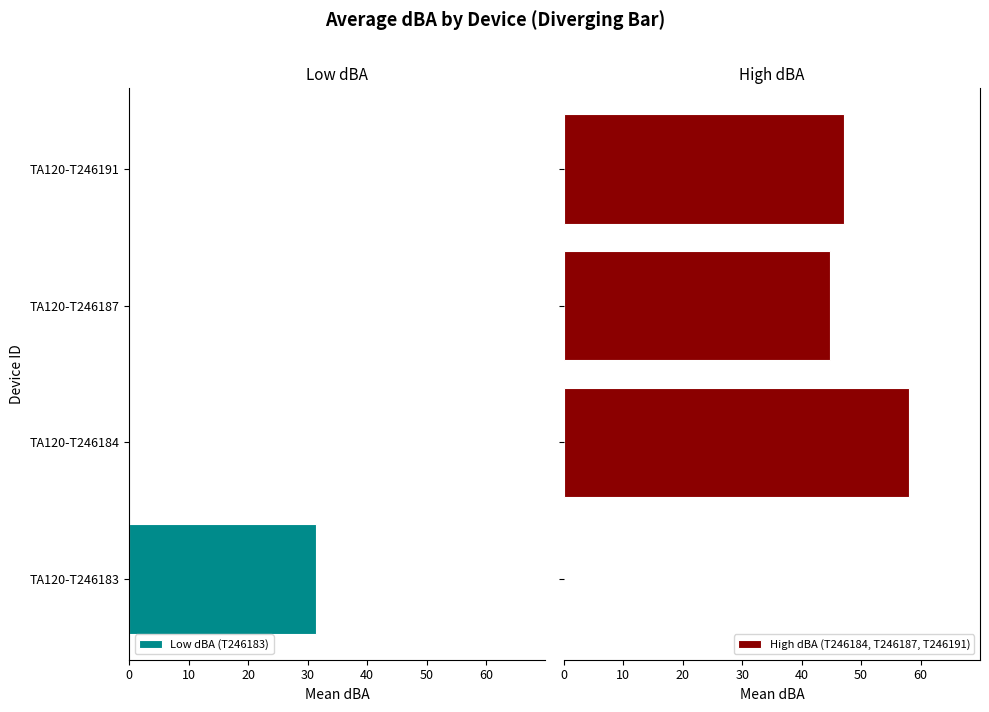

What is the sum of all High dBA (T246184, T246187, T246191) values?

149.9